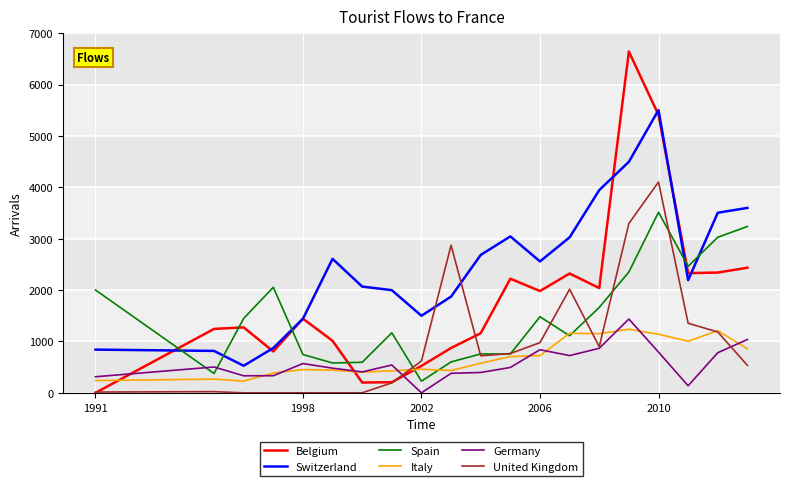

Which series has the largest range (max minus min)?

Belgium